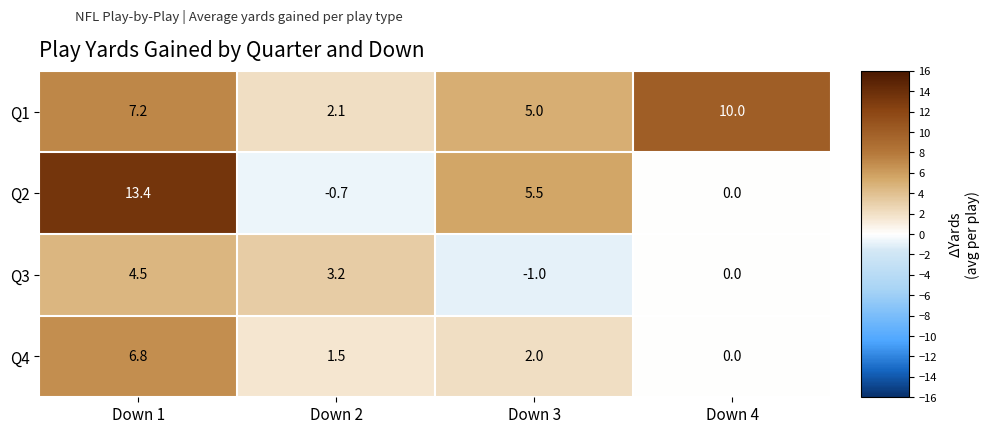

What is the total value across all series at Down 1?

31.9